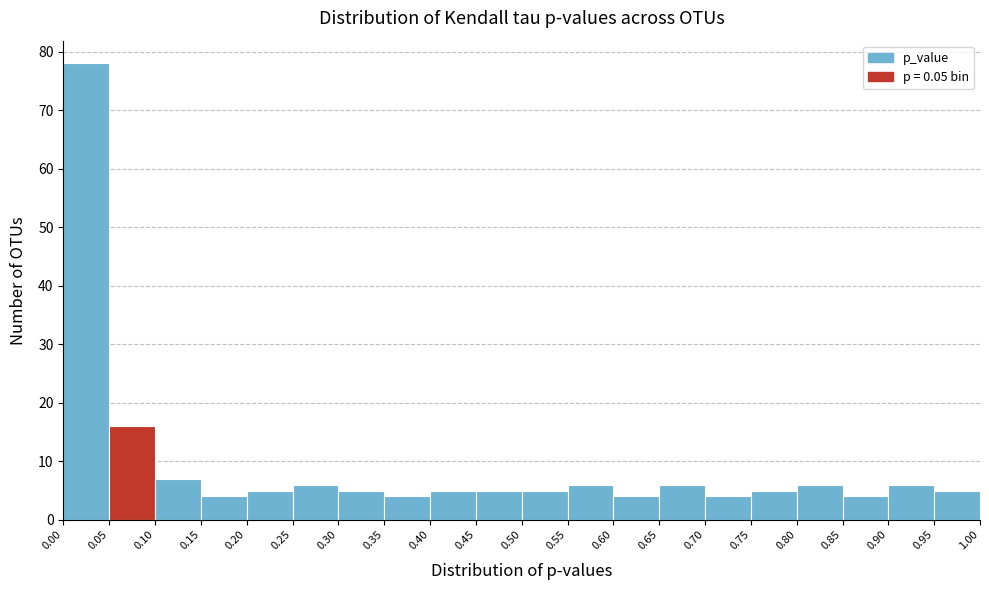

How tall is the bar that spans 0.80 to 0.85 on the x-axis? The values are not printed on the chart, so give them approximately, as read against the axis.

6